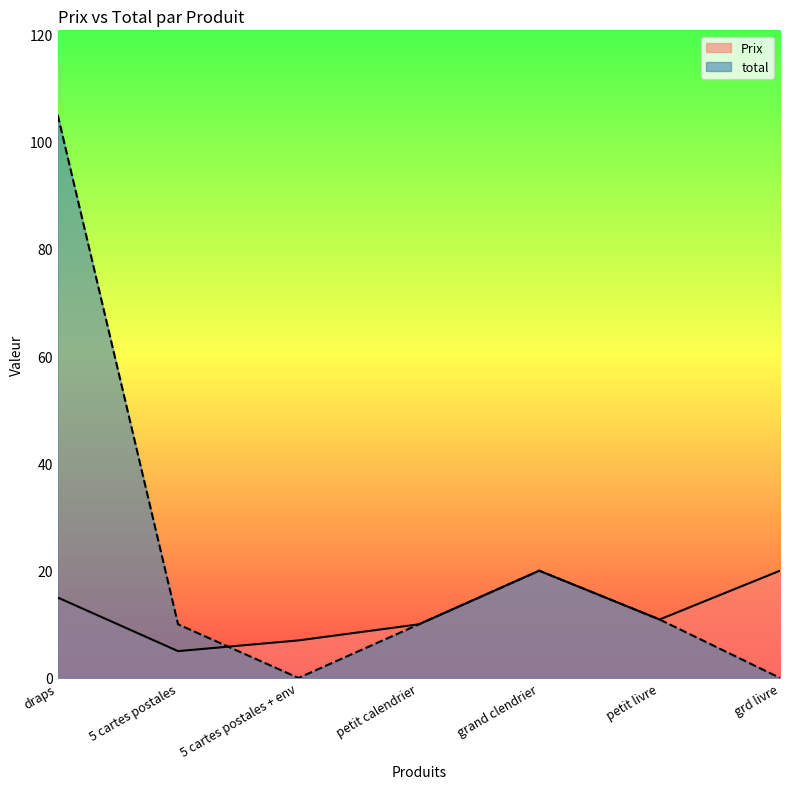

Is the value of total at grd livre greater than the value of Prix at draps?

No